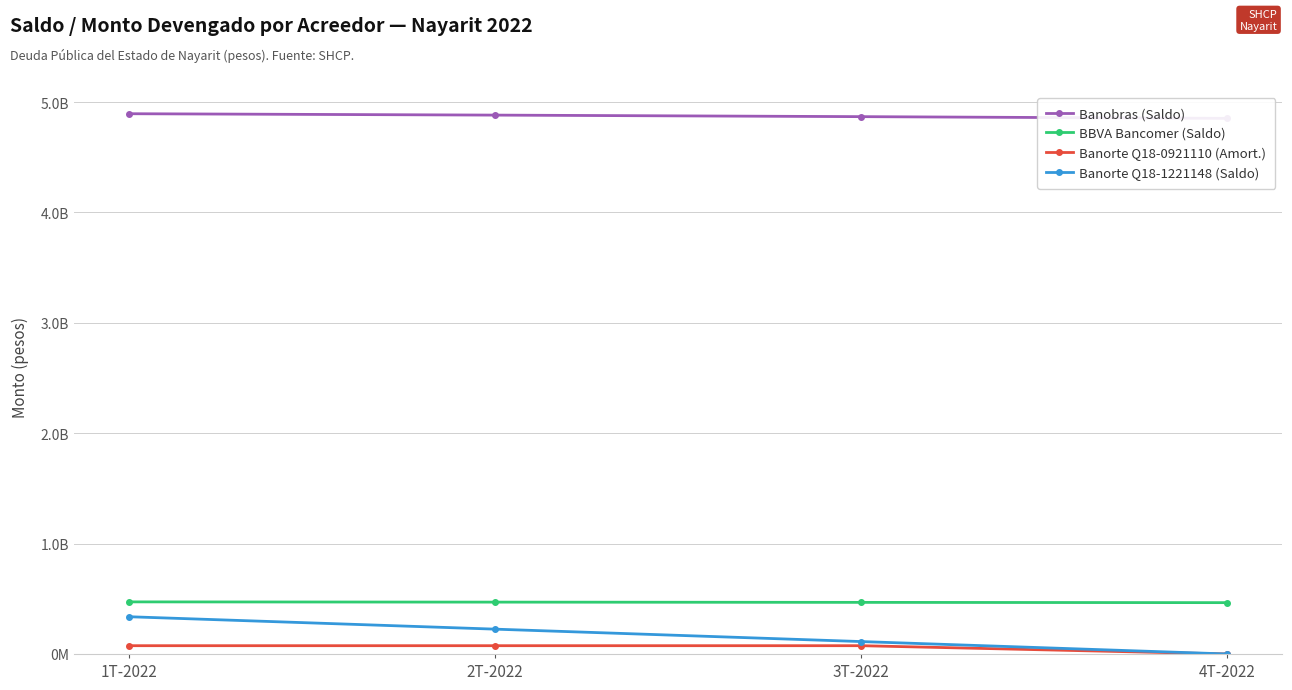

True or false: Banorte Q18-0921110 (Amort.) and Banorte Q18-1221148 (Saldo) intersect in this chart.

False